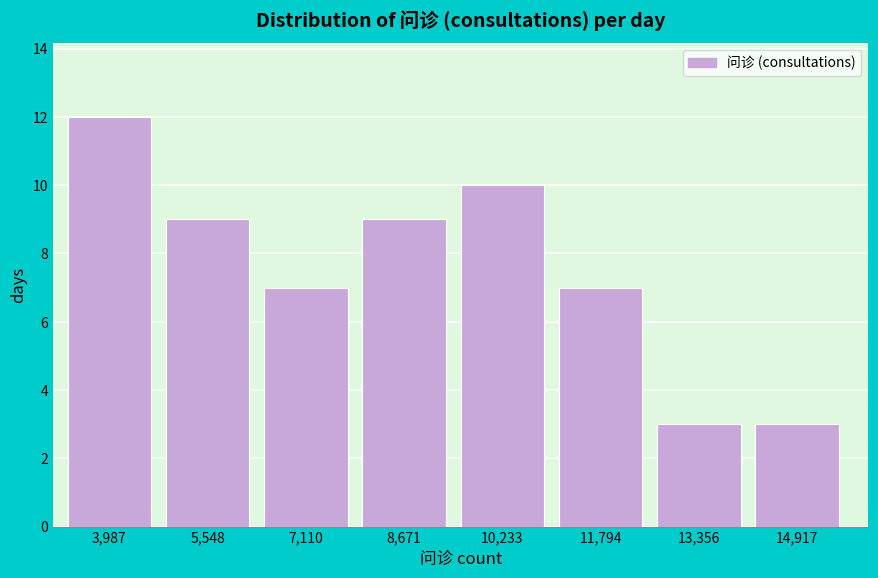

Reading left to right, extract all data points from this chart.

3,987=12	5,548=9	7,110=7	8,671=9	10,233=10	11,794=7	13,356=3	14,917=3